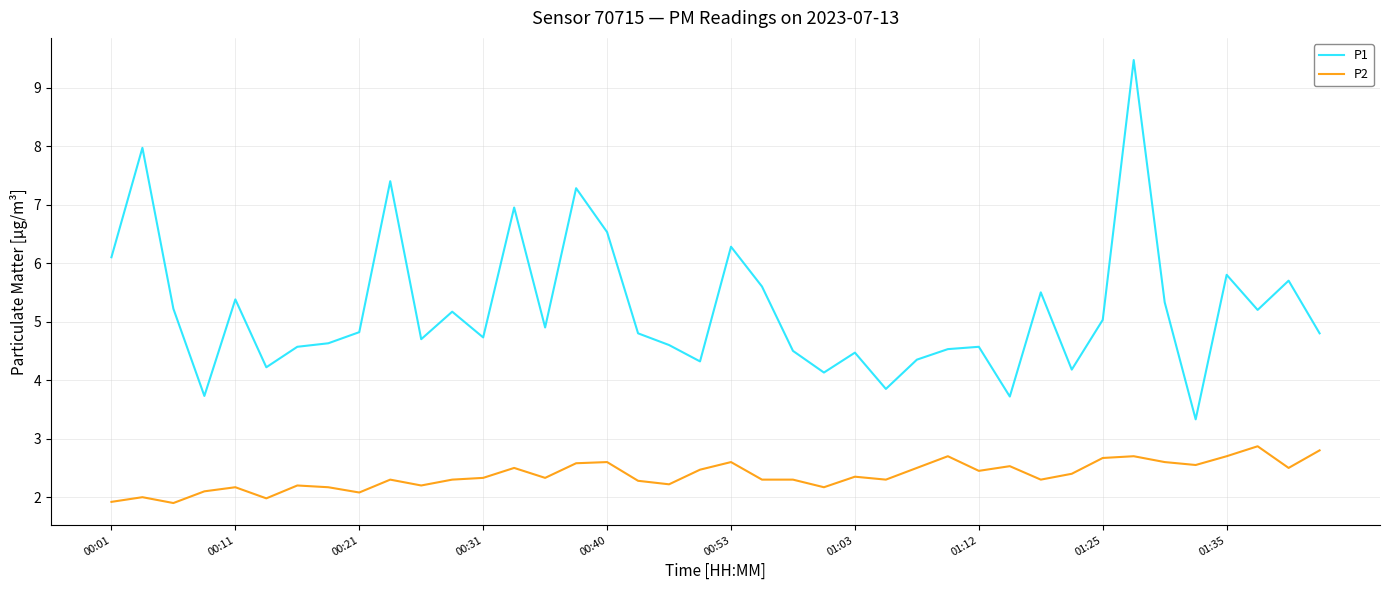

What is the difference between the second highest and second lowest values in the P2 series?

0.9